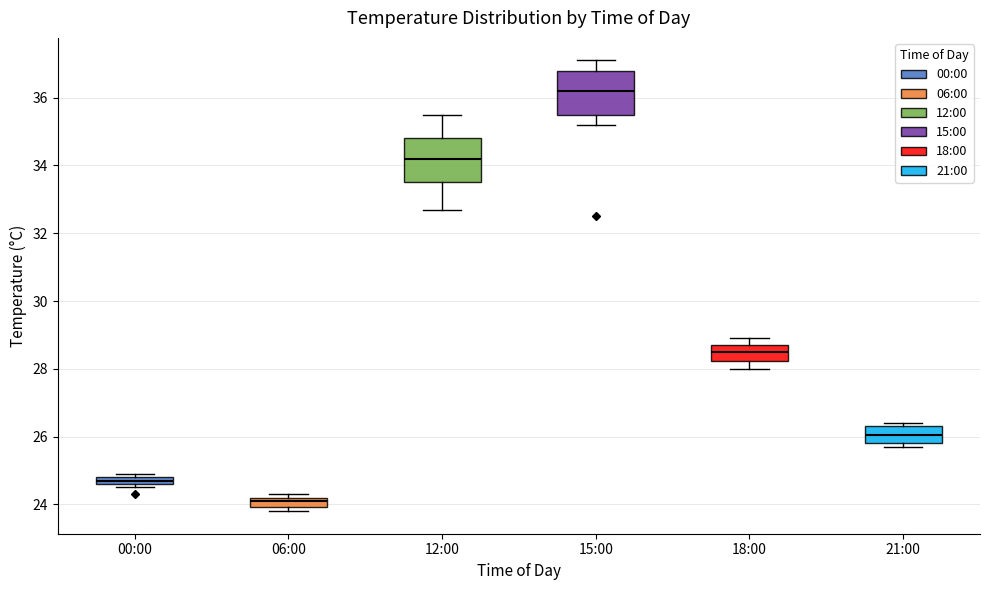

Where does the lower whisker of the box for 18:00 end on the y-axis? The values are not printed on the chart, so give them approximately, as read against the axis.

28.0